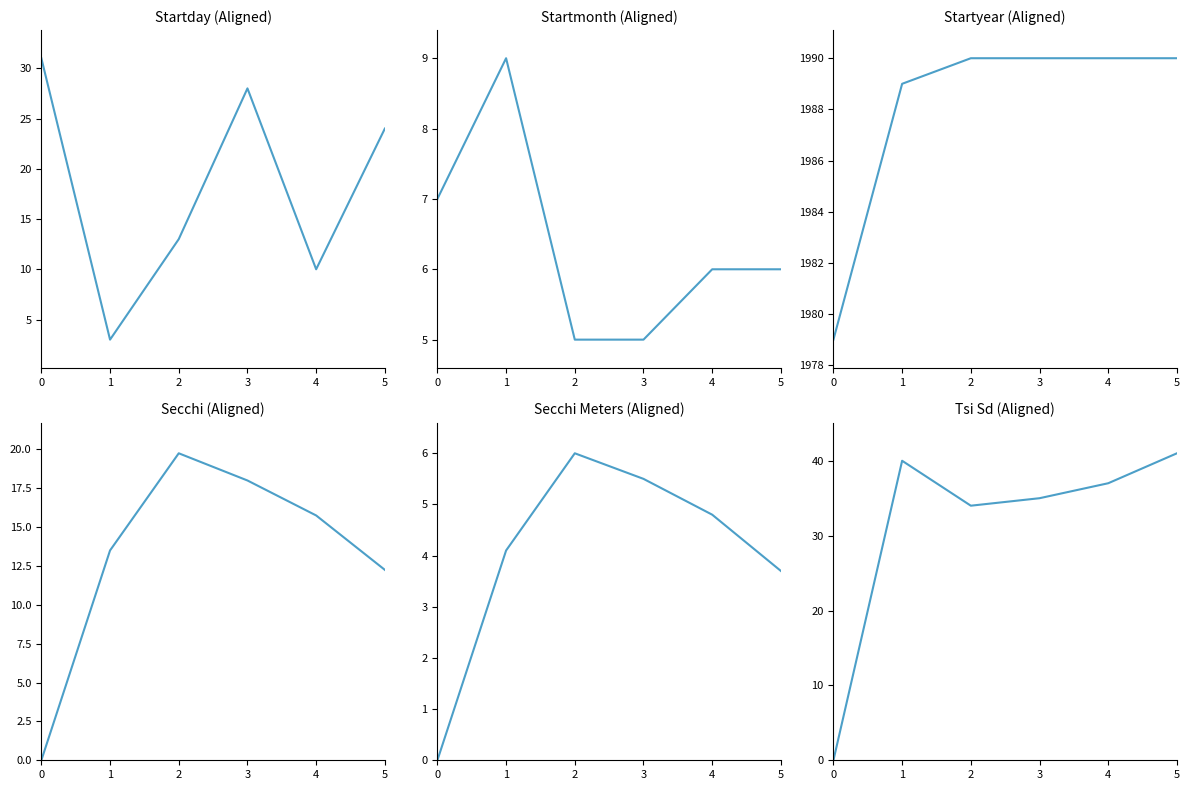

True or false: Startmonth and Startyear intersect in this chart.

False